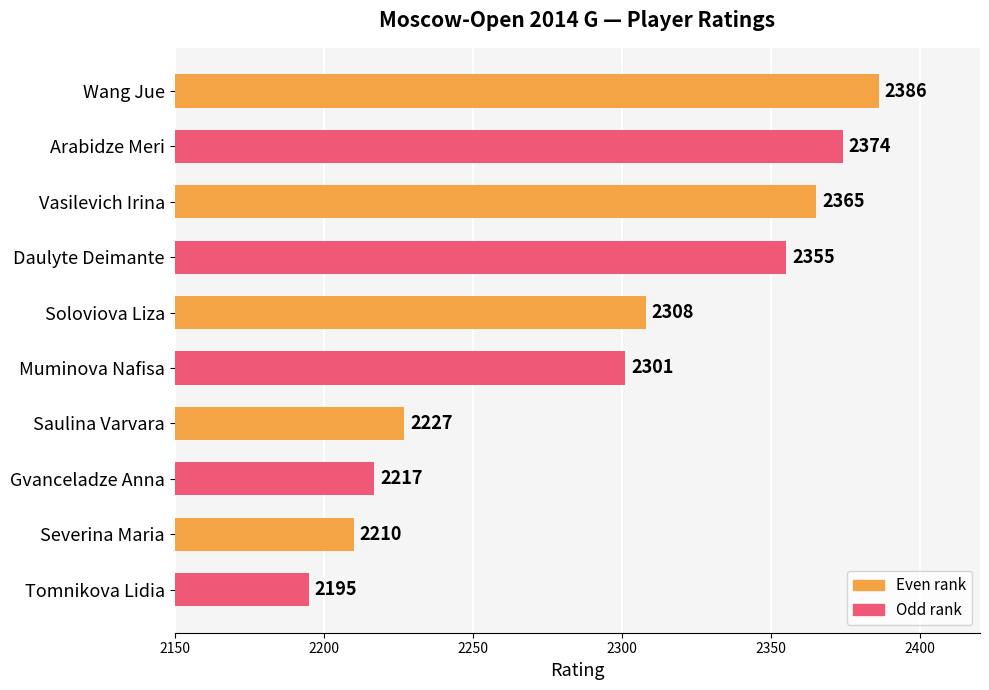

What is the greatest value displayed?

2386